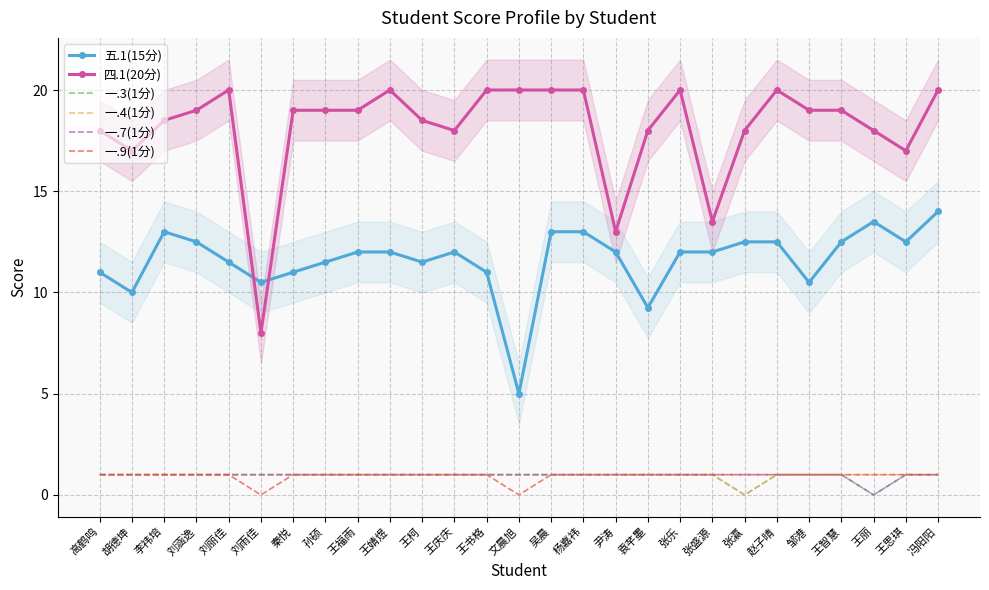

What is the label of the 8th point from the left?

孙硕